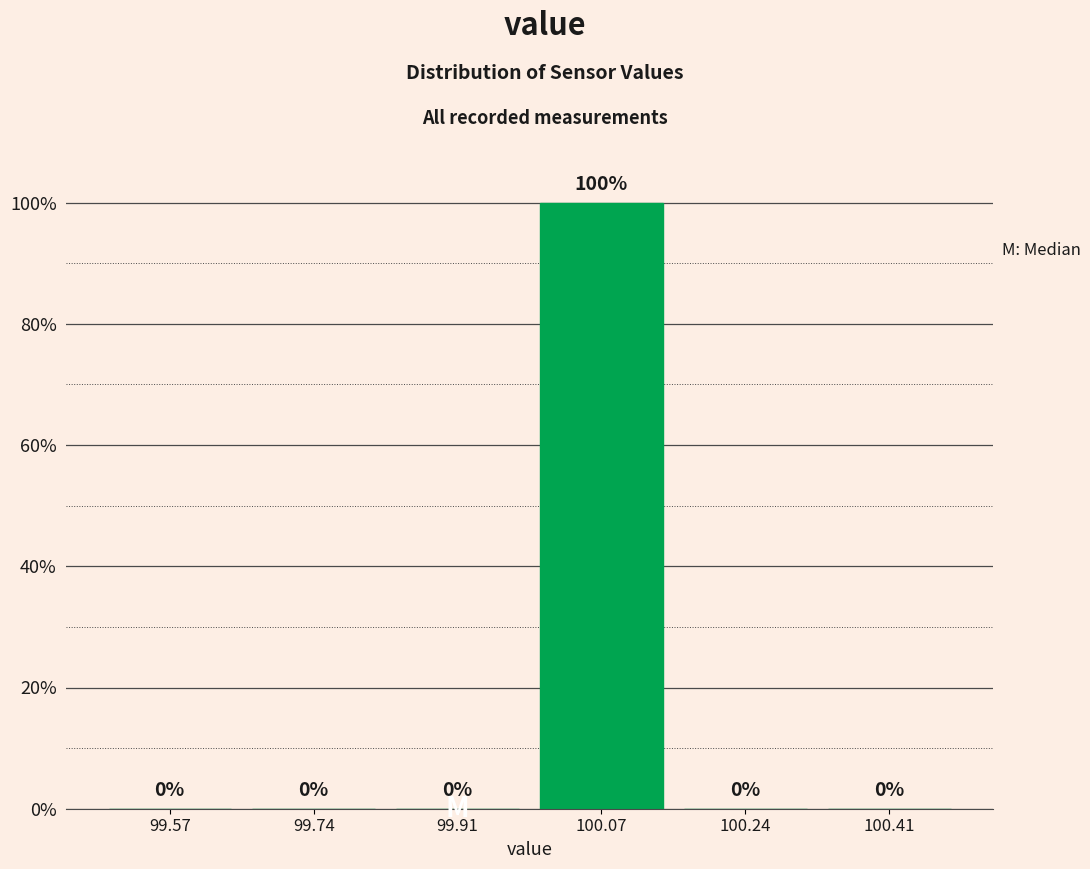

Reading left to right, transcribe this chart: for each bar, give the range it covers on the x-axis and its height. The bar edges are not printed on the chart, so give them approximately, as read against the axis.

99.50 to 99.66: 0
99.66 to 99.82: 0
99.82 to 100.00: 0
100.00 to 100.16: 100
100.16 to 100.32: 0
100.32 to 100.50: 0